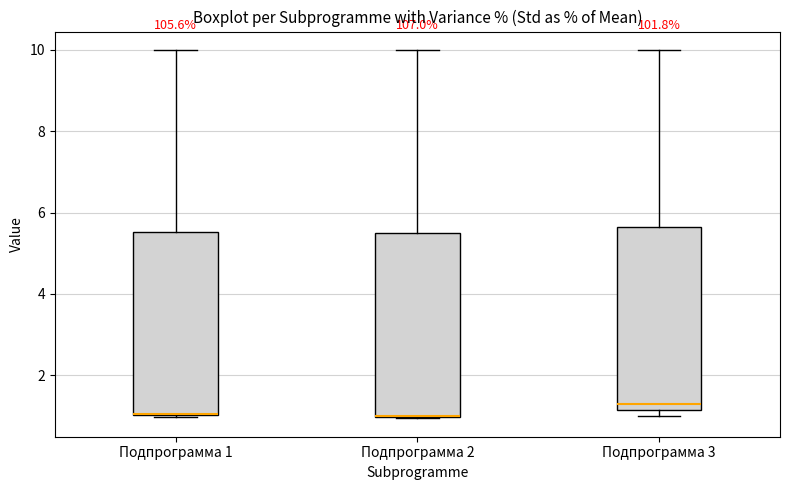

Where is the upper edge of the box for Подпрограмма 3 on the y-axis? The values are not printed on the chart, so give them approximately, as read against the axis.

5.6